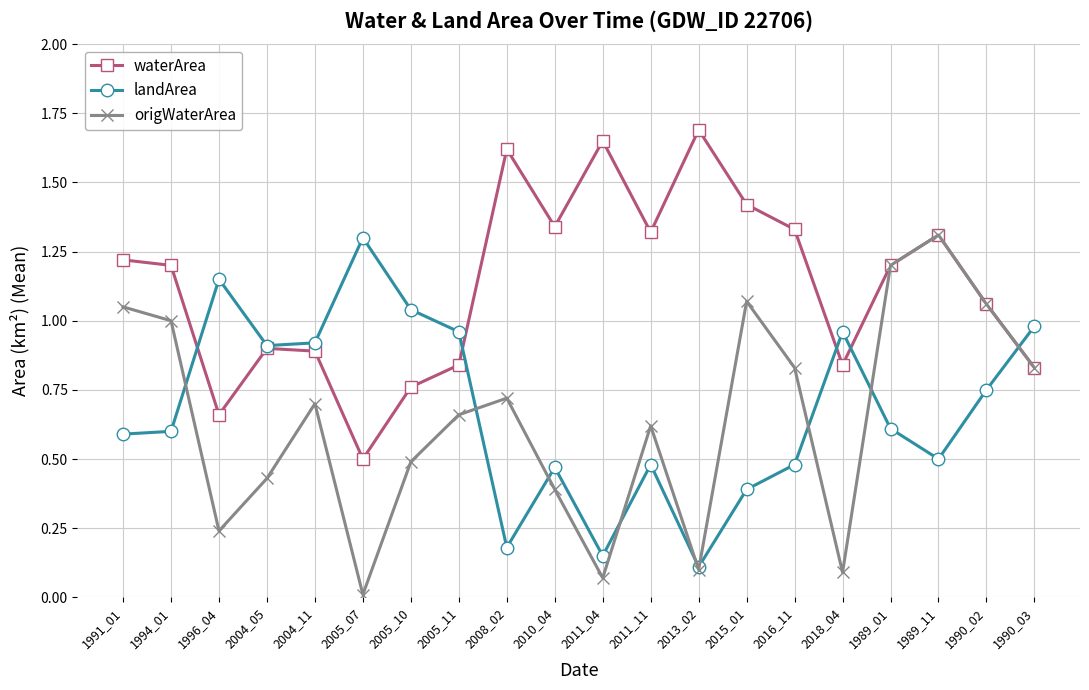

Which series has the largest total across all categories?

waterArea